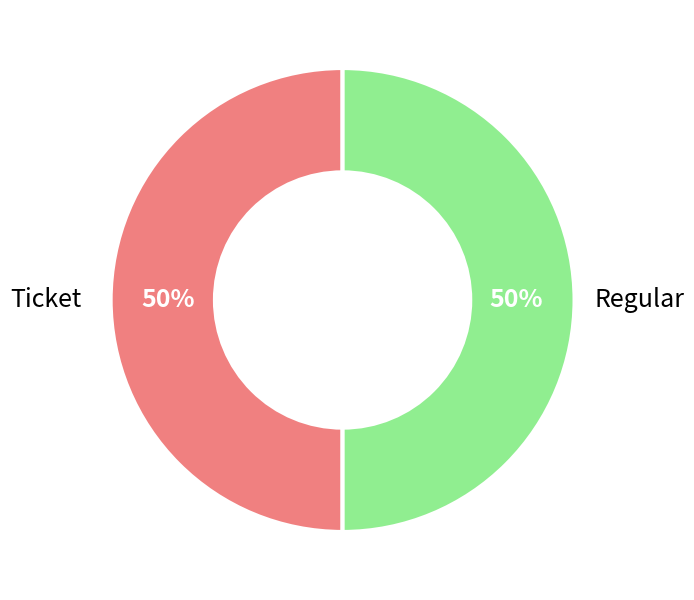

To the nearest percent, what is the average slice percentage?

50%